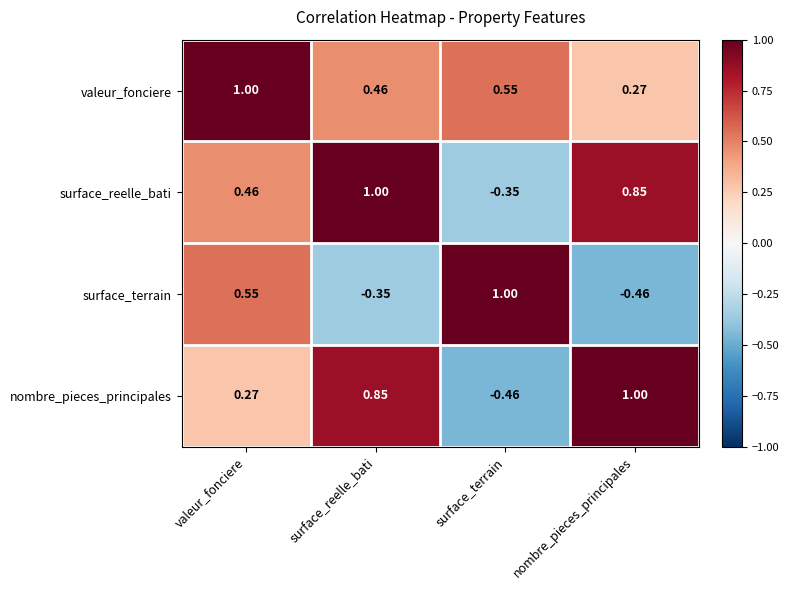

Which series changed the most between valeur_fonciere and surface_reelle_bati?

surface_terrain